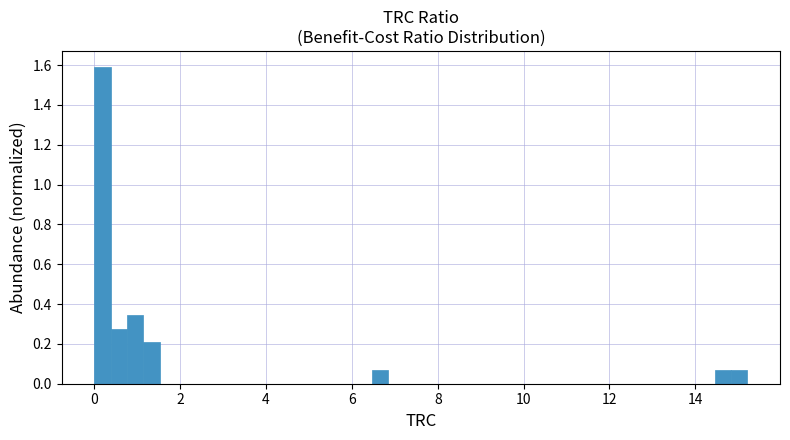

Around what value on the x-axis is the tallest bar? Give the approximate position of its centre, as read against the axis.

0.2